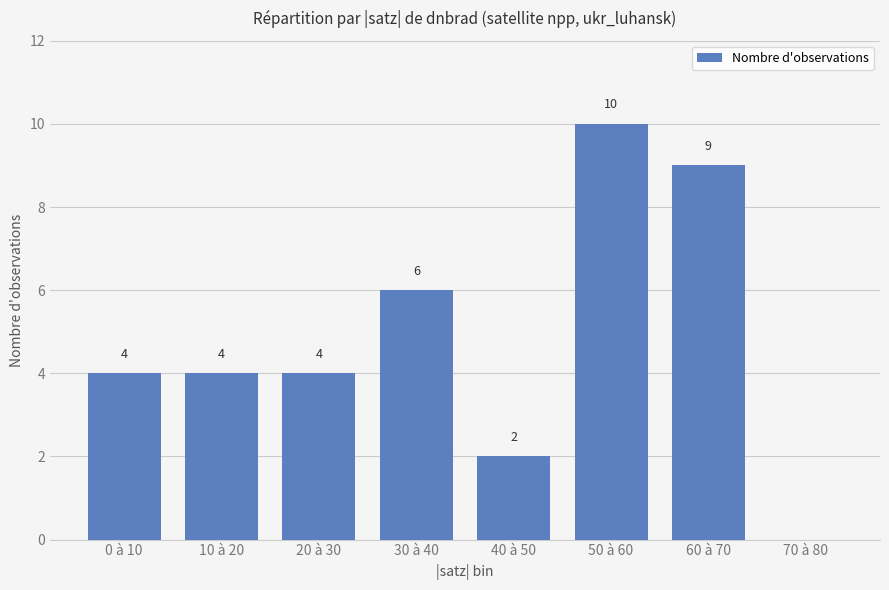

Is it true that the value at 40 à 50 is 0?

False